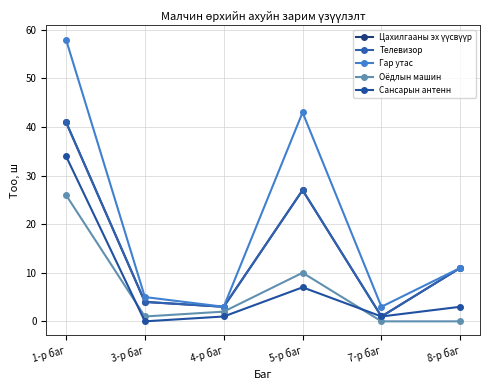

True or false: Телевизор has a value of 1 at 7-р баг.

True